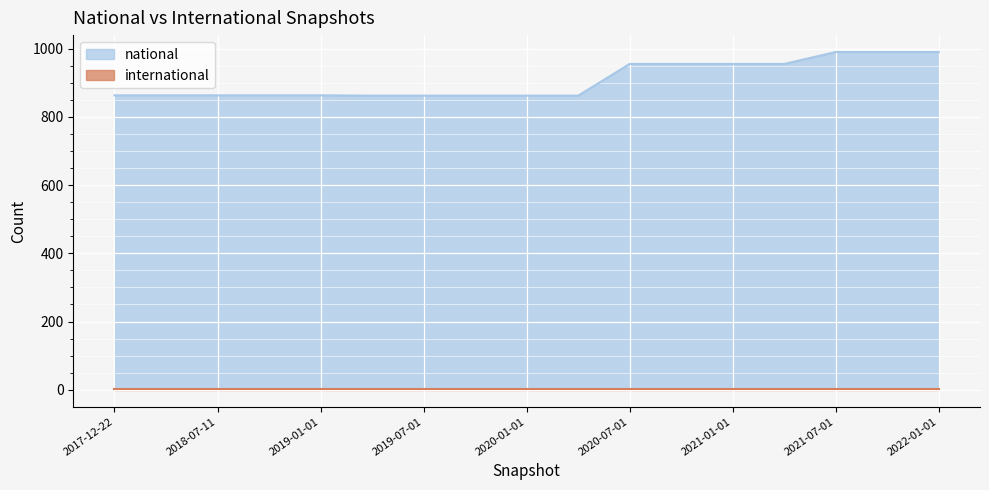

At which category does the chart reach its peak across all series?

2021-07-01